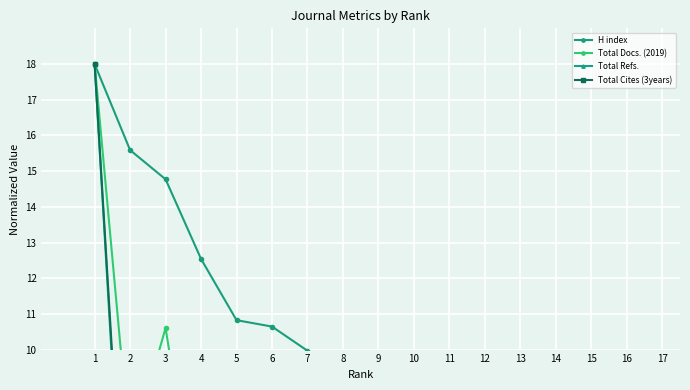

Which series has the widest spread of values?

Total Refs.